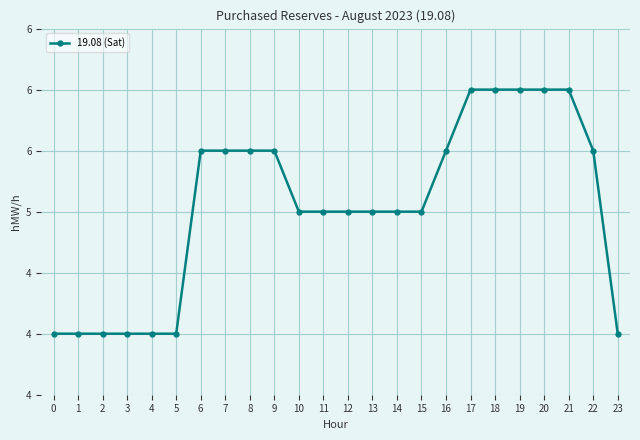

The value at 3 is 400. True or false?

True